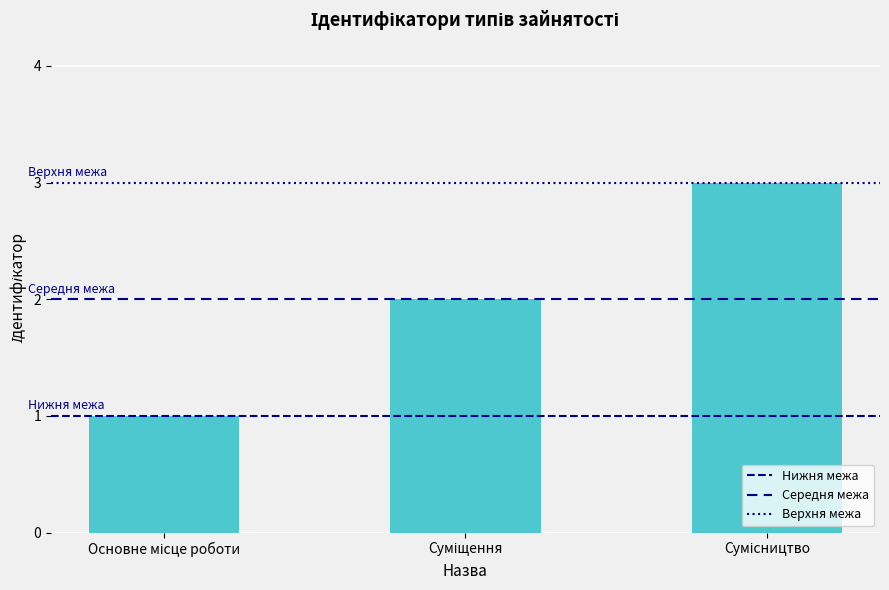

How many series are shown in this chart?

1